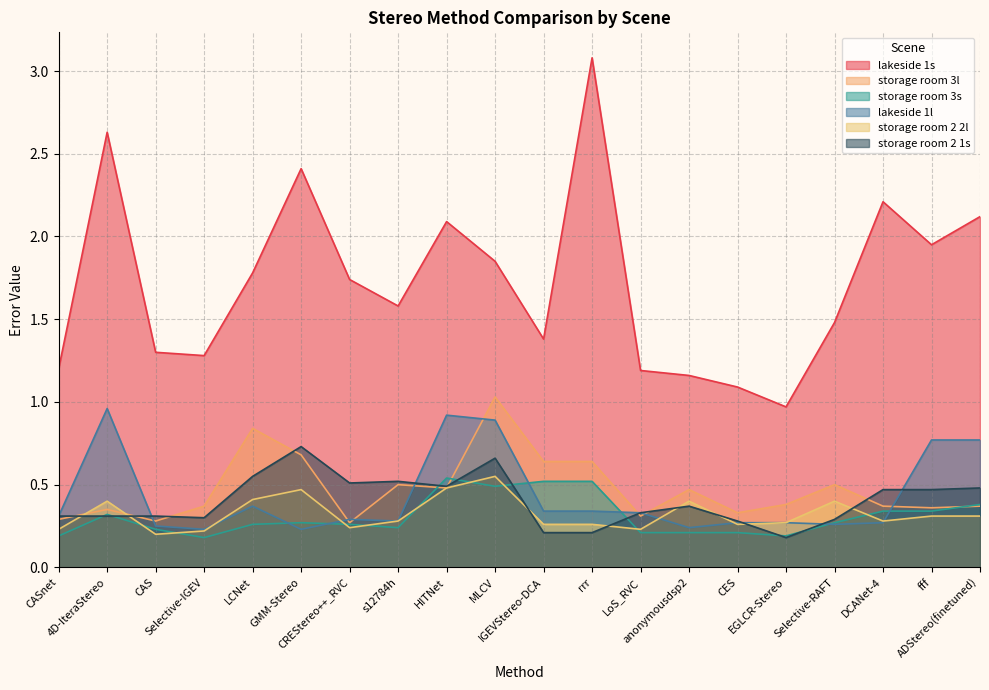

Which label corresponds to the largest value in the chart?

rrr